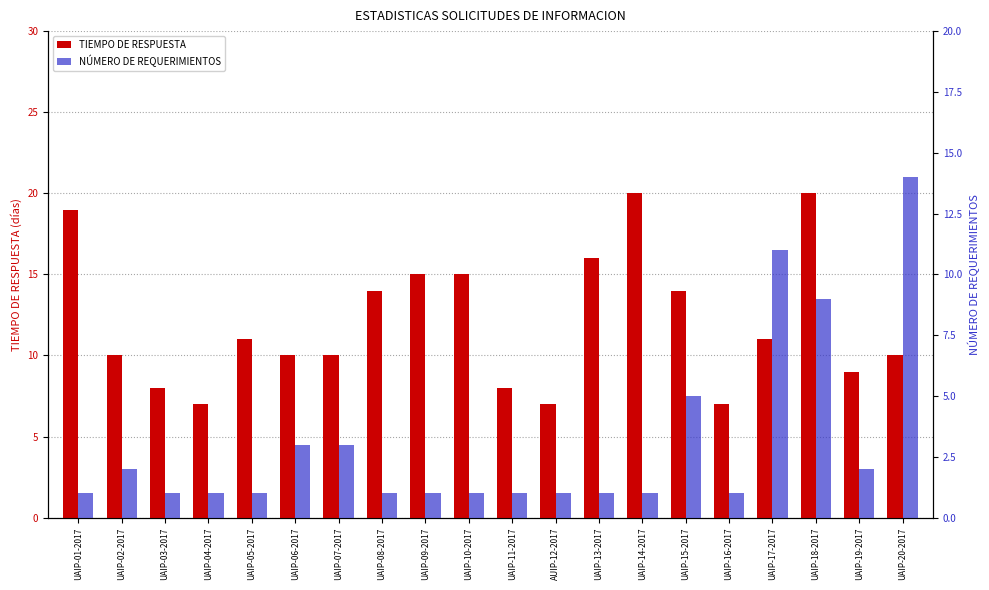

Rank the series by their maximum value, from highest to lowest.

TIEMPO DE RESPUESTA, NÚMERO DE REQUERIMIENTOS